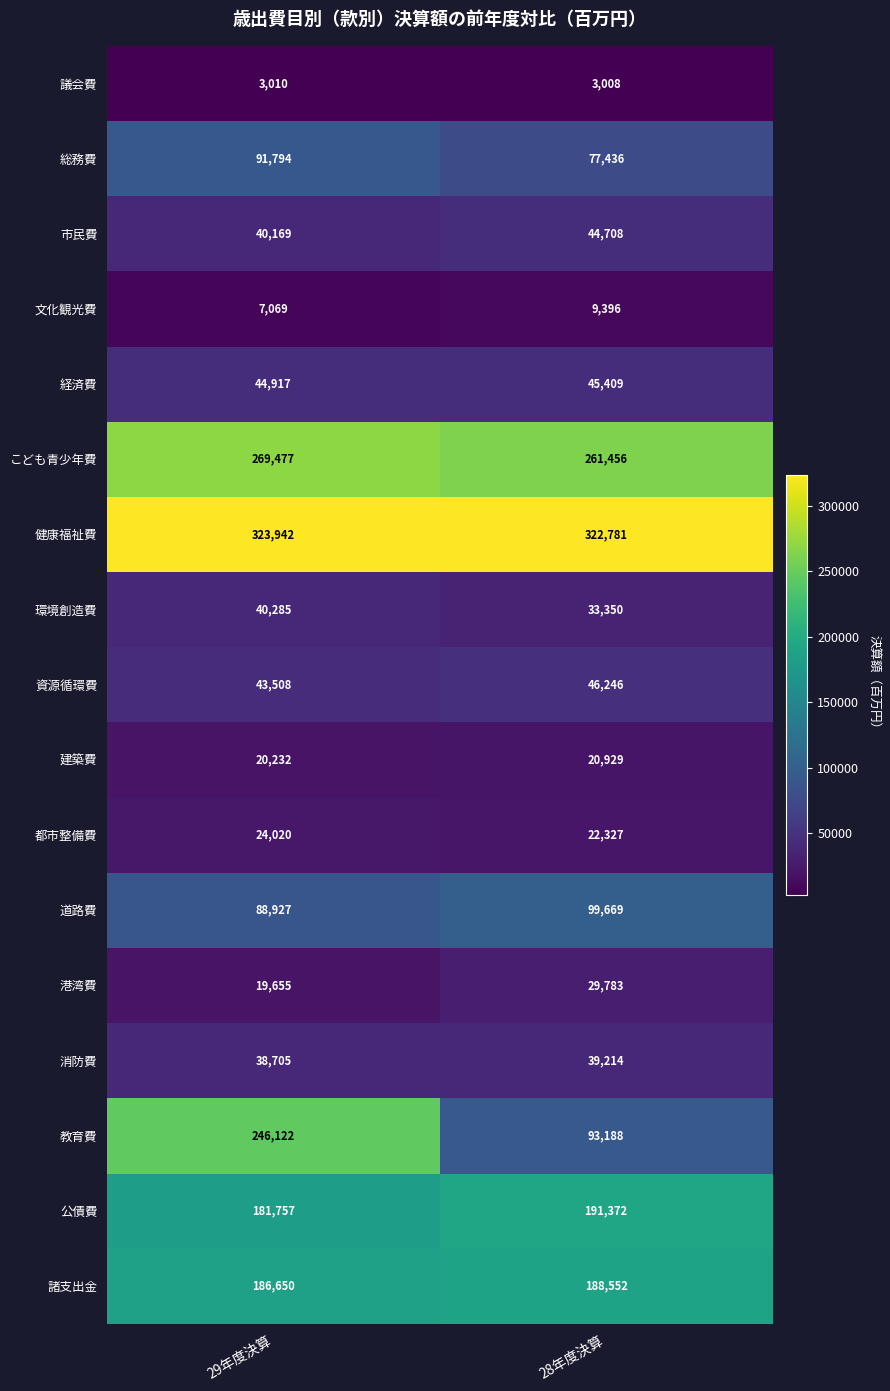

What is the difference between the highest and lowest values at 28年度決算?

319773